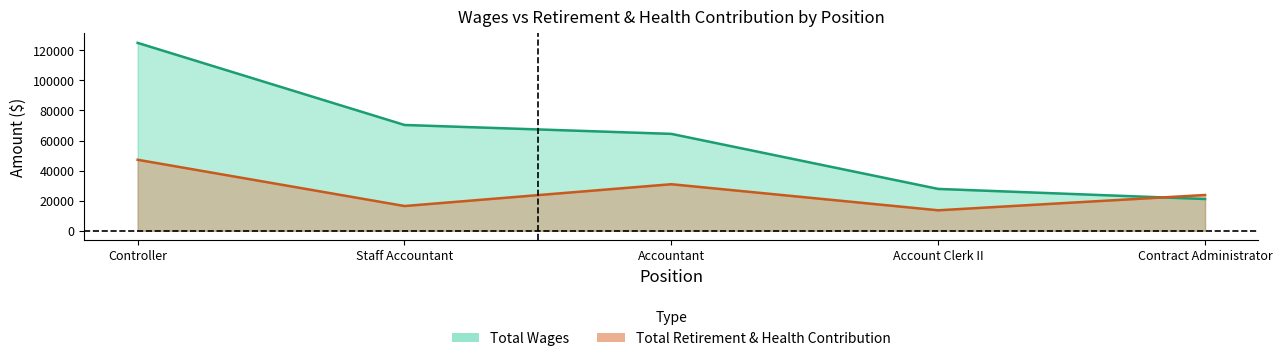

Between which two adjacent categories do Total Wages and Total Retirement & Health Contribution first intersect?

Account Clerk II and Contract Administrator